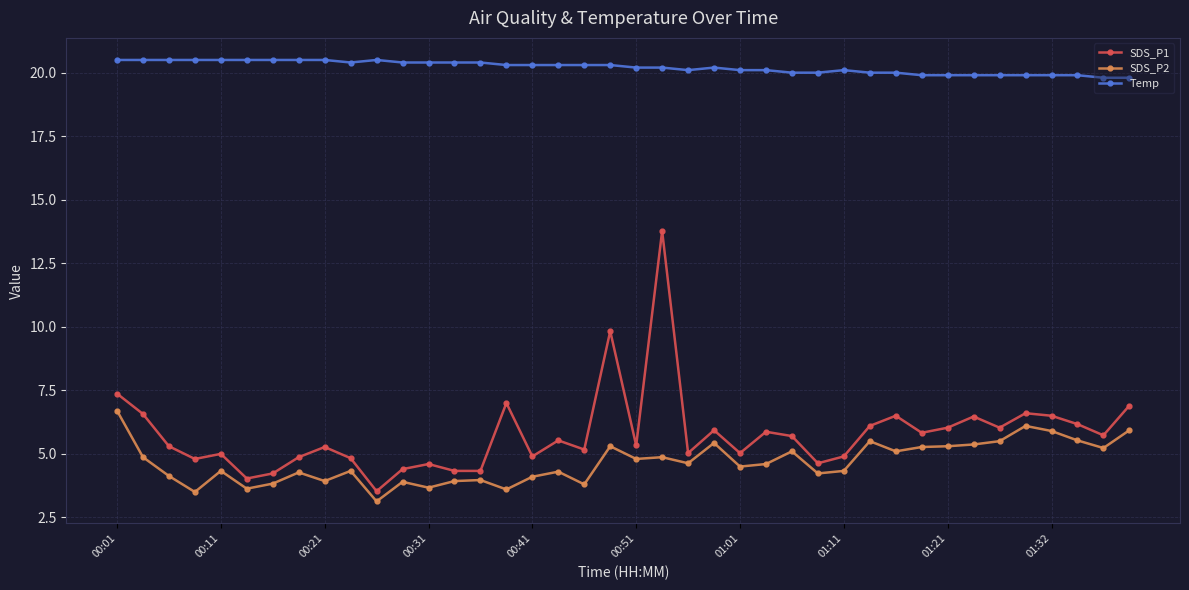

Which series has the largest total across all categories?

Temp